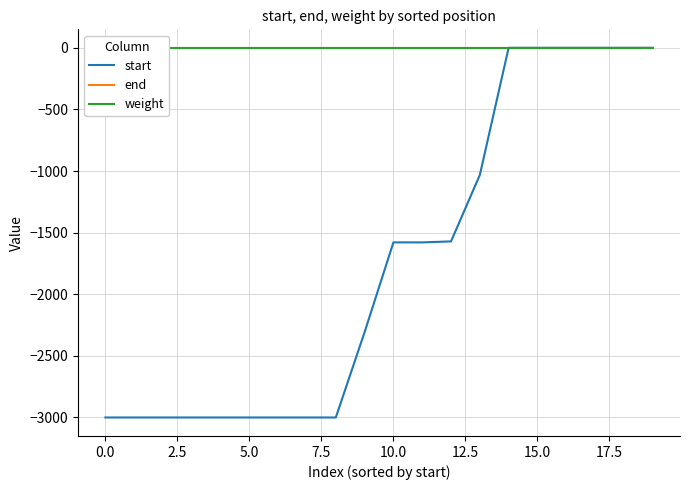

What is the spread (max minus min) of values at 10?

1579